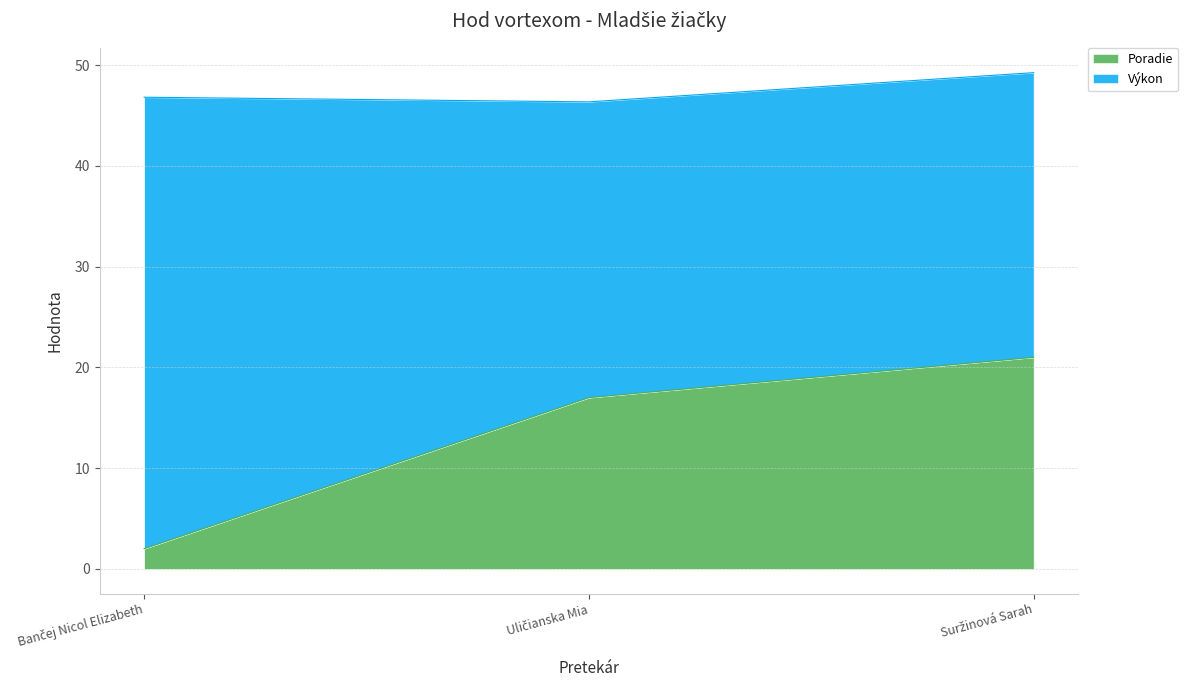

What is the change in value from Bančej Nicol Elizabeth to Uličianska Mia?

+15